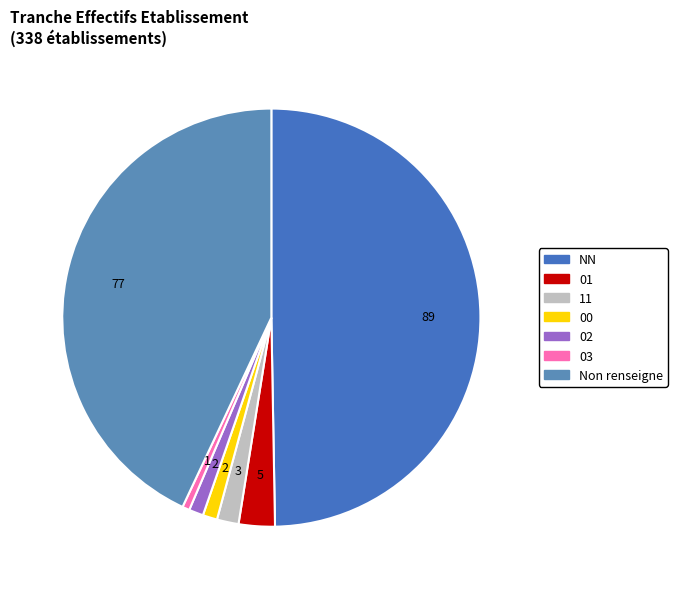

How many segments does this pie chart have?

7